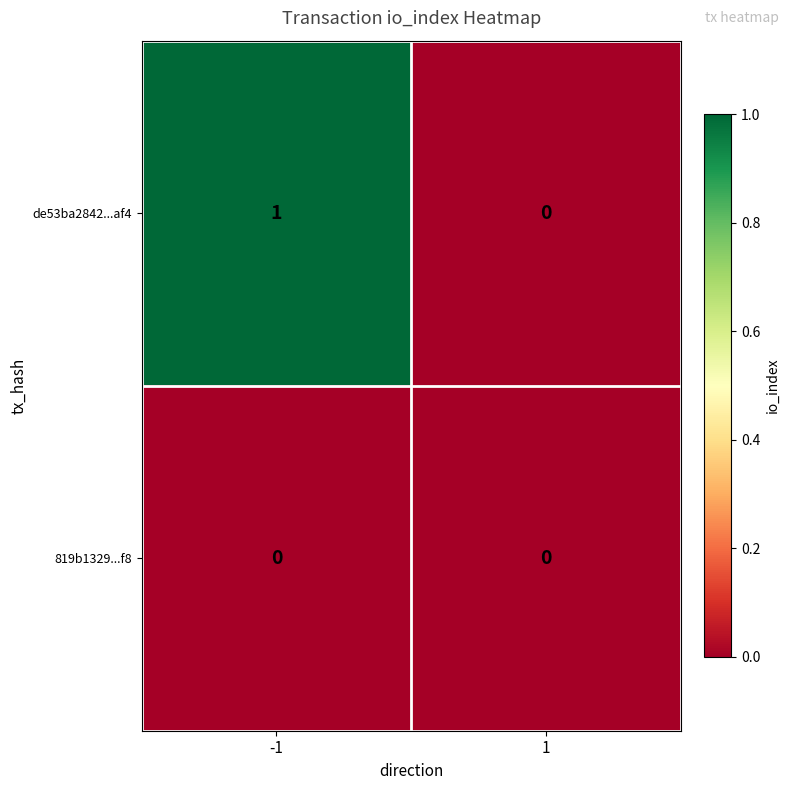

Count the number of data series in this chart.

2